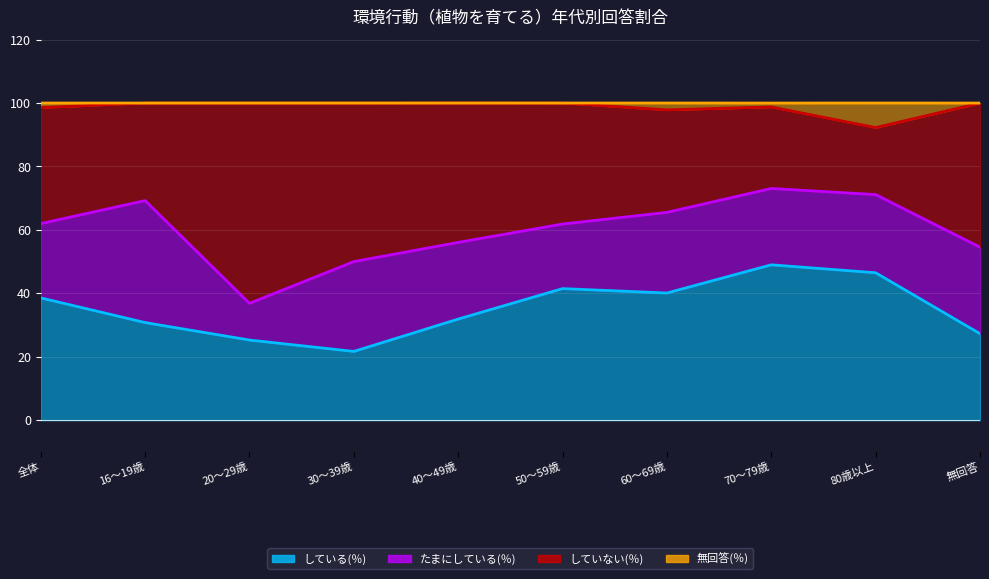

True or false: していない(％) has a value of 95.6 at 70～79歳.

False